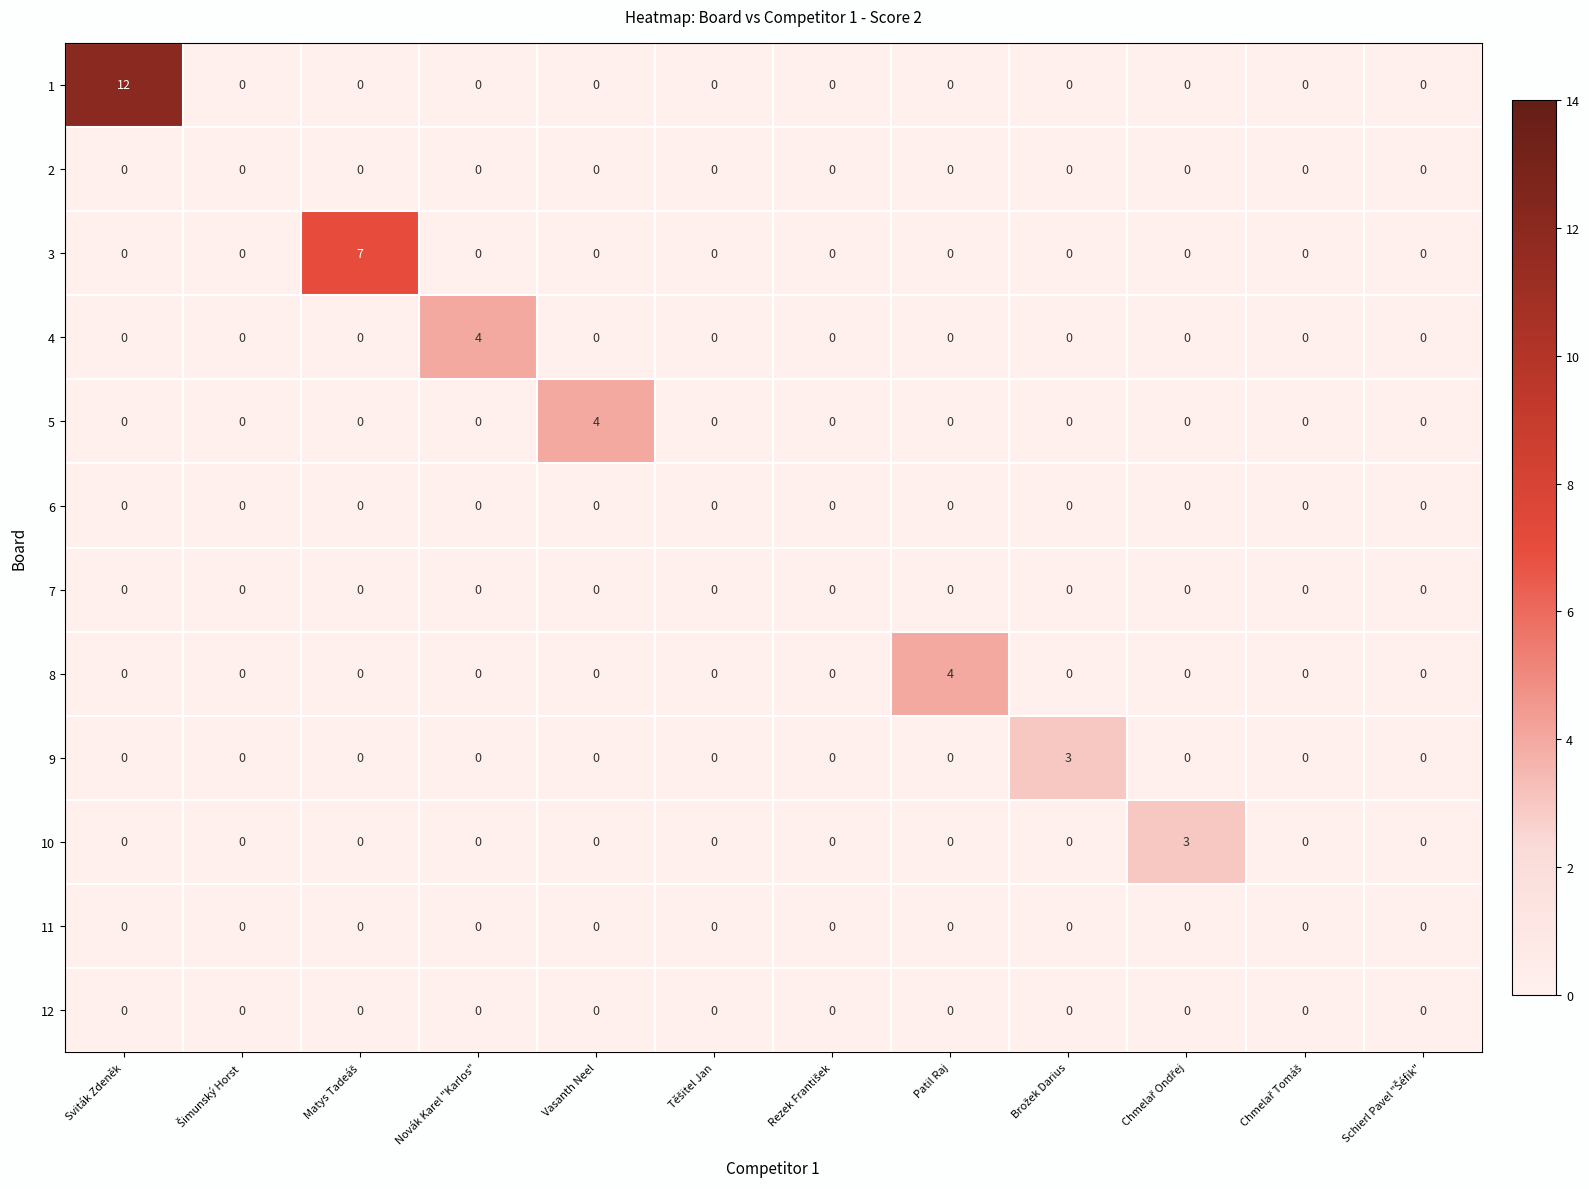

What is the difference between the highest and lowest values at Vasanth Neel?

4